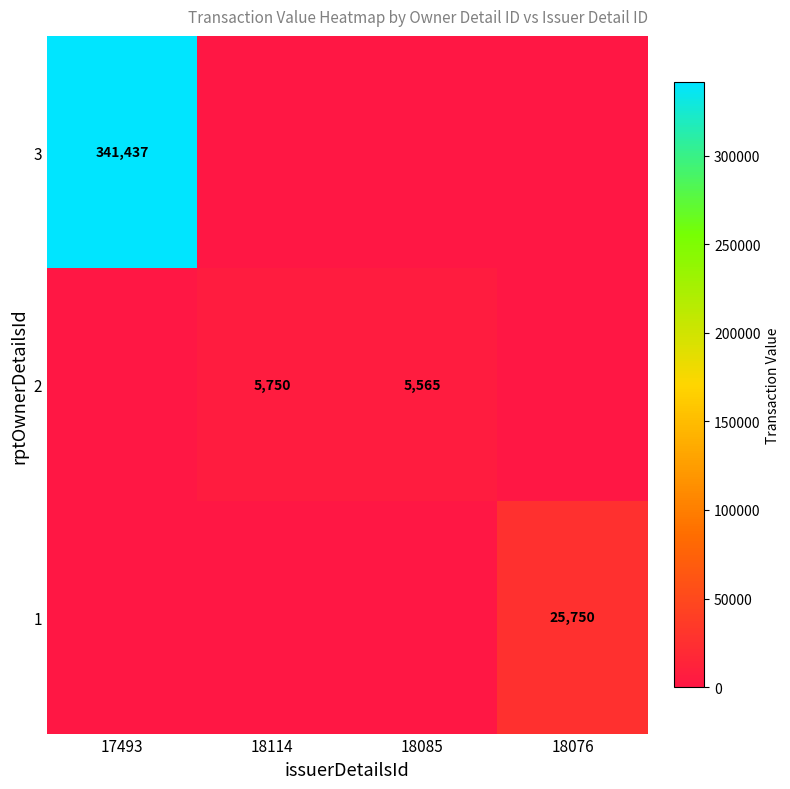

Is it true that 3 equals 341437 at 17493?

True